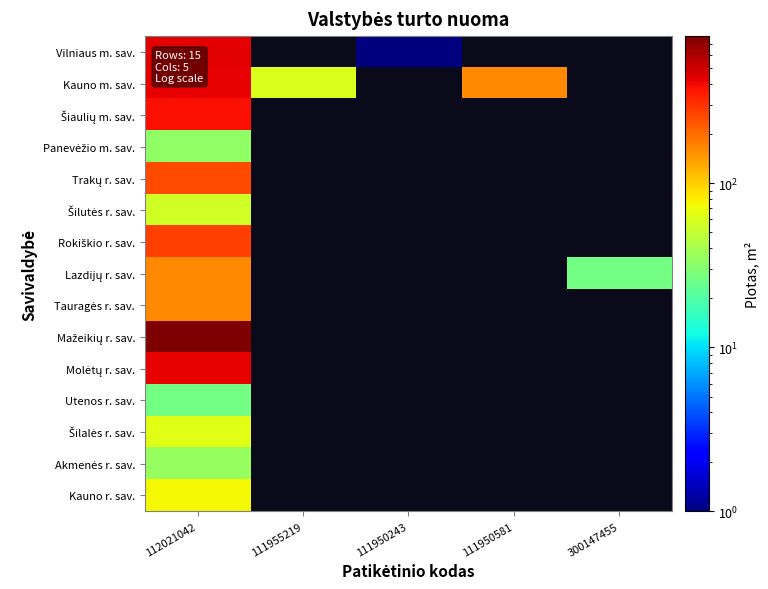

What is the minimum value shown in the chart?

1.0